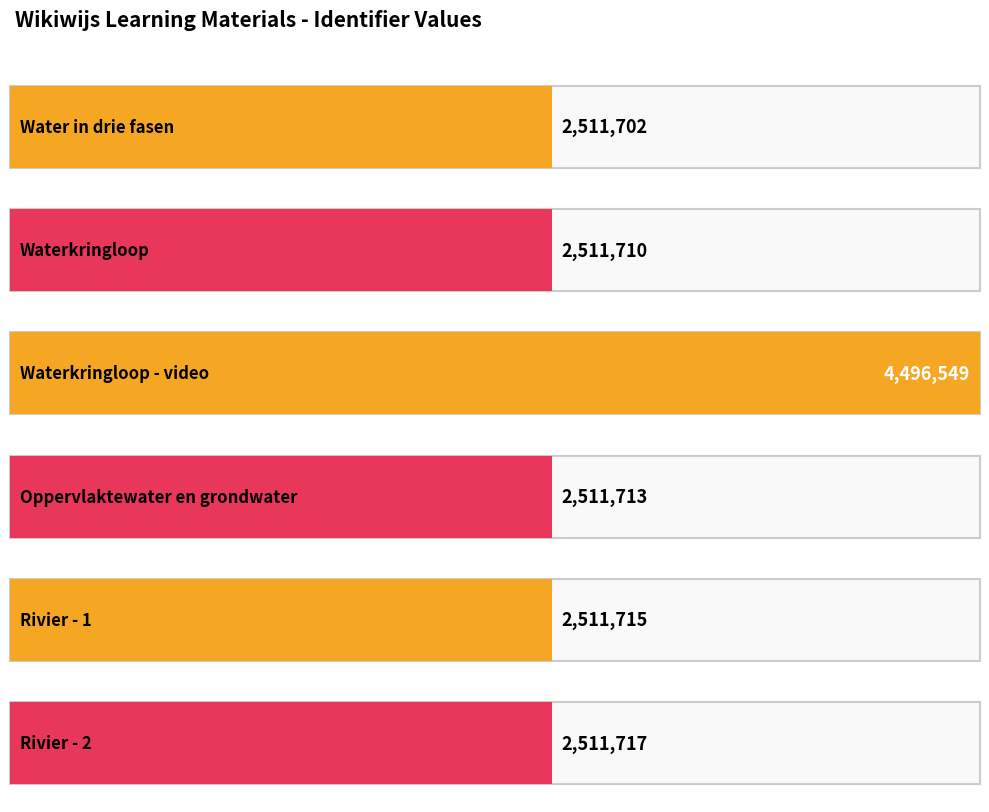

The value at Rivier - 2 is 1319060. True or false?

False